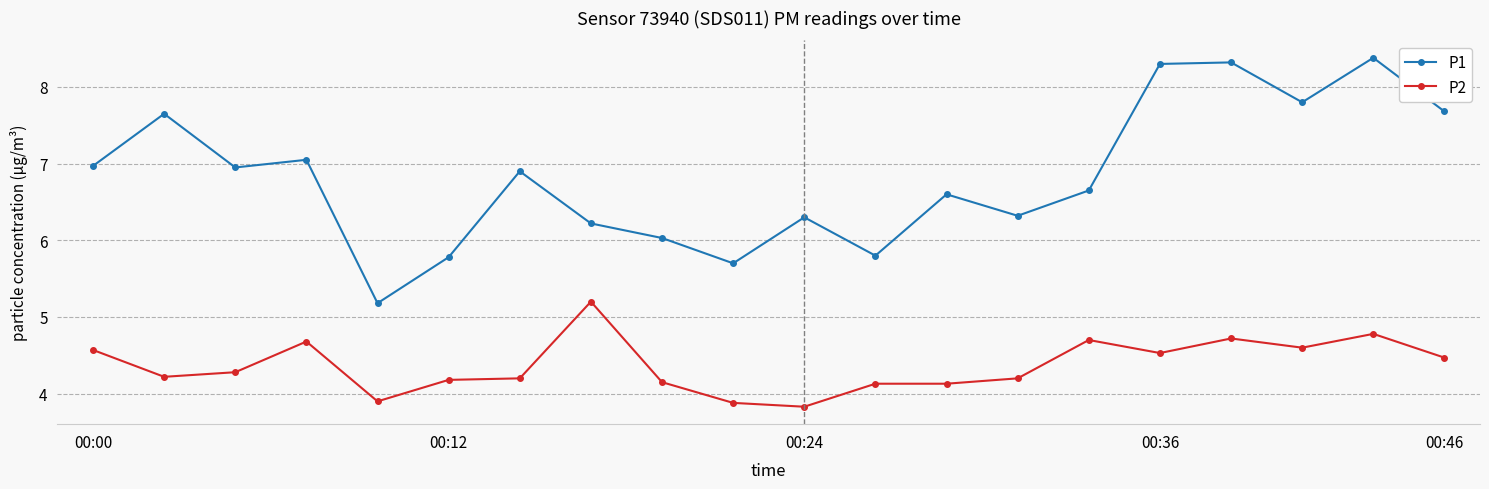

List the series in order of their overall mean, lowest first.

P2, P1